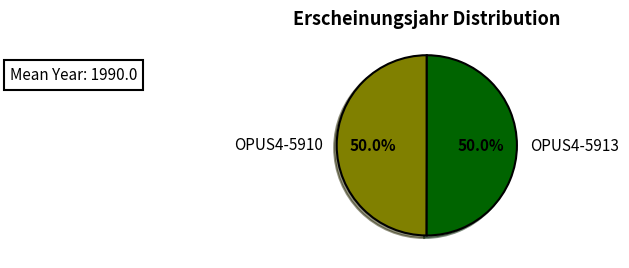

Count the number of slices in the pie.

2